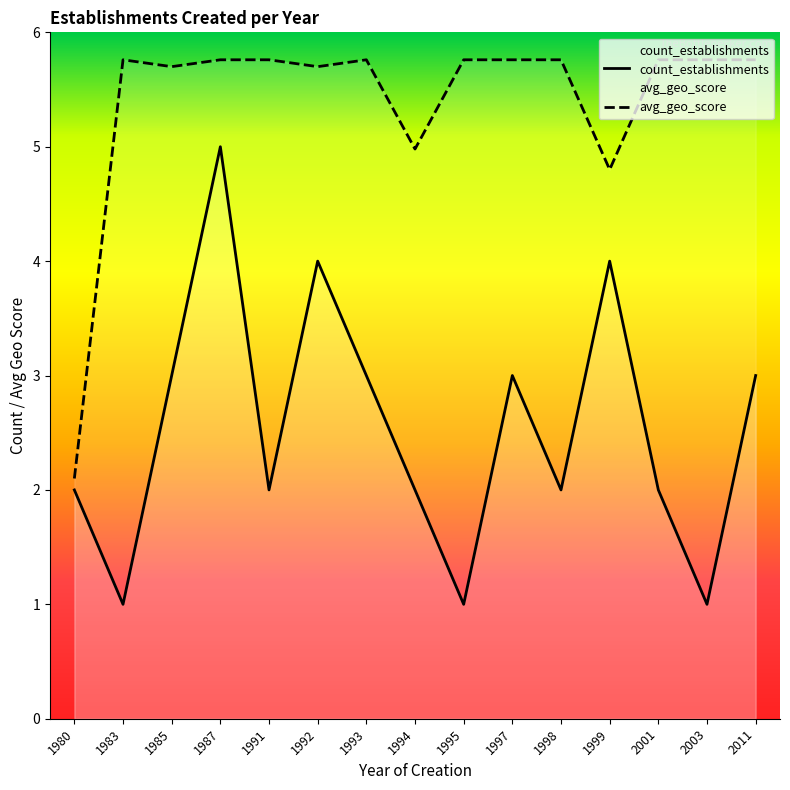

Where is the first local maximum for count_establishments?

1987